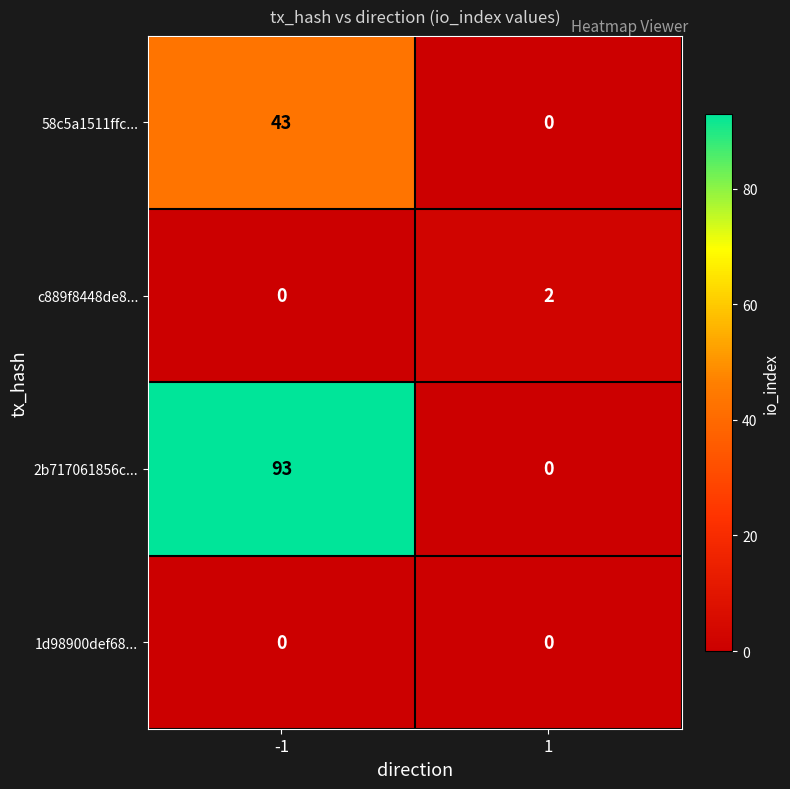

How many series are shown in this chart?

4